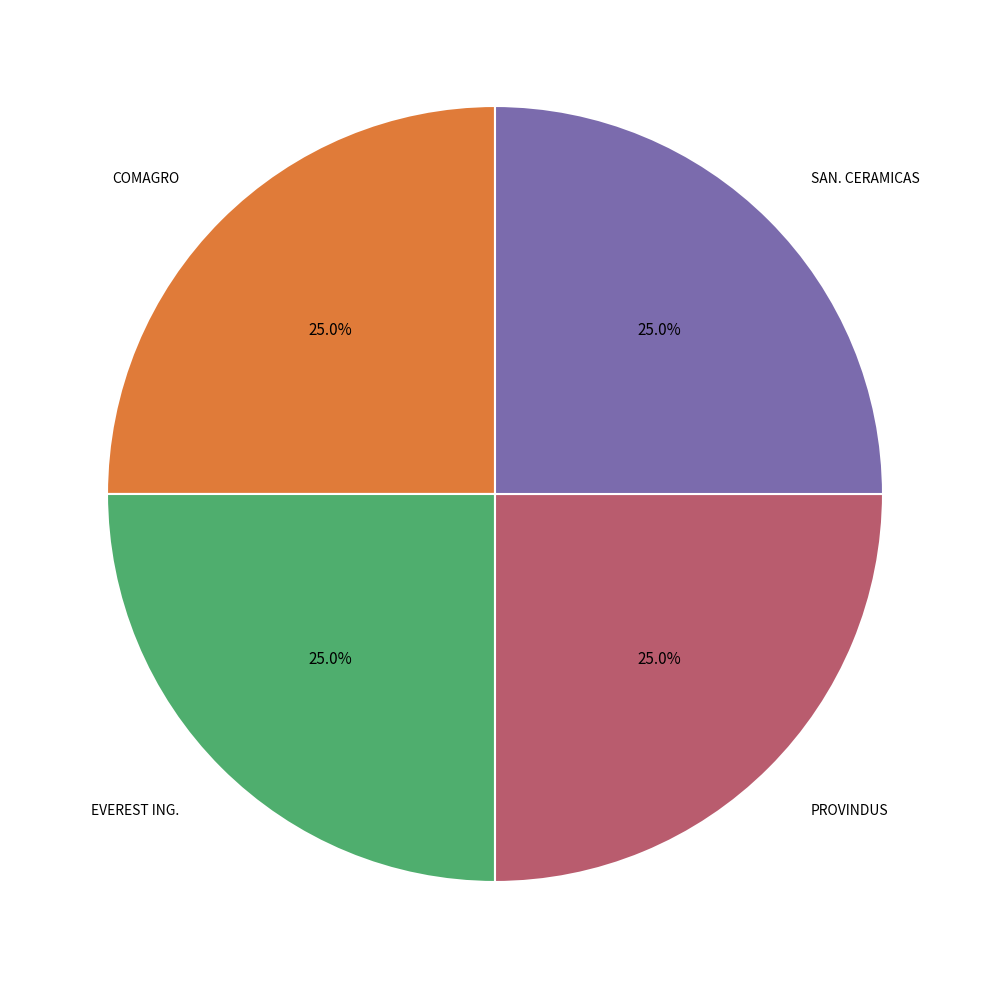

Is there a majority slice in this chart?

No